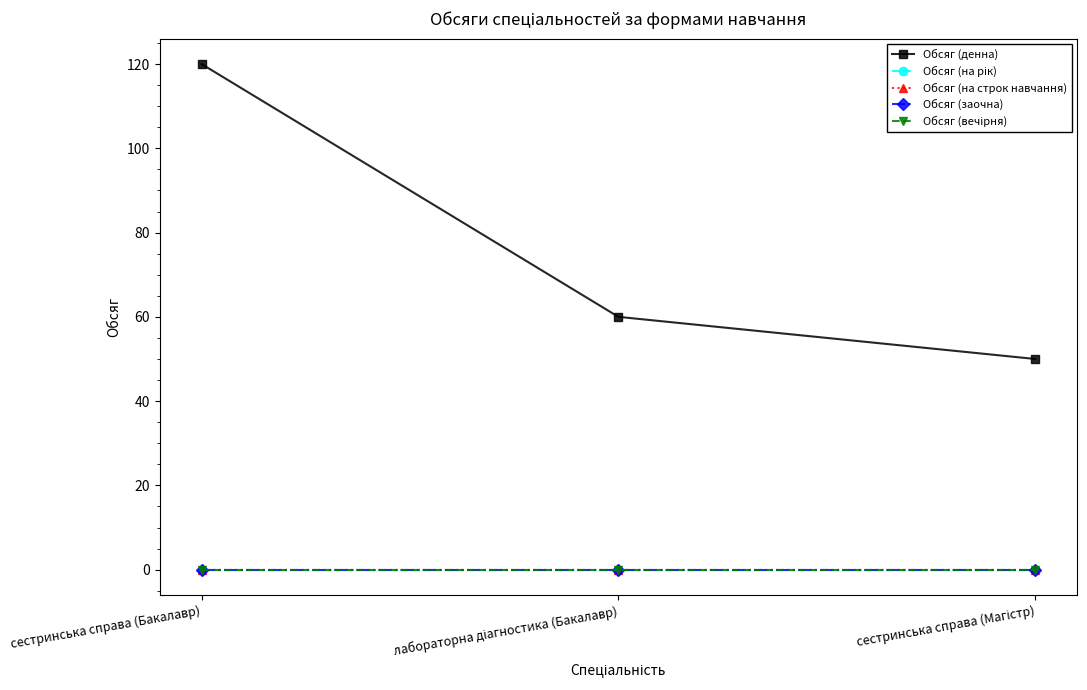

Is this an area chart (filled region under the line)?

No